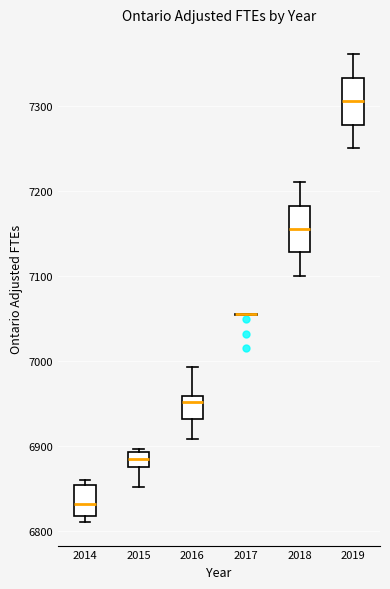

Where does the lower whisker of the box at x = 2016 end on the y-axis? The values are not printed on the chart, so give them approximately, as read against the axis.

6910